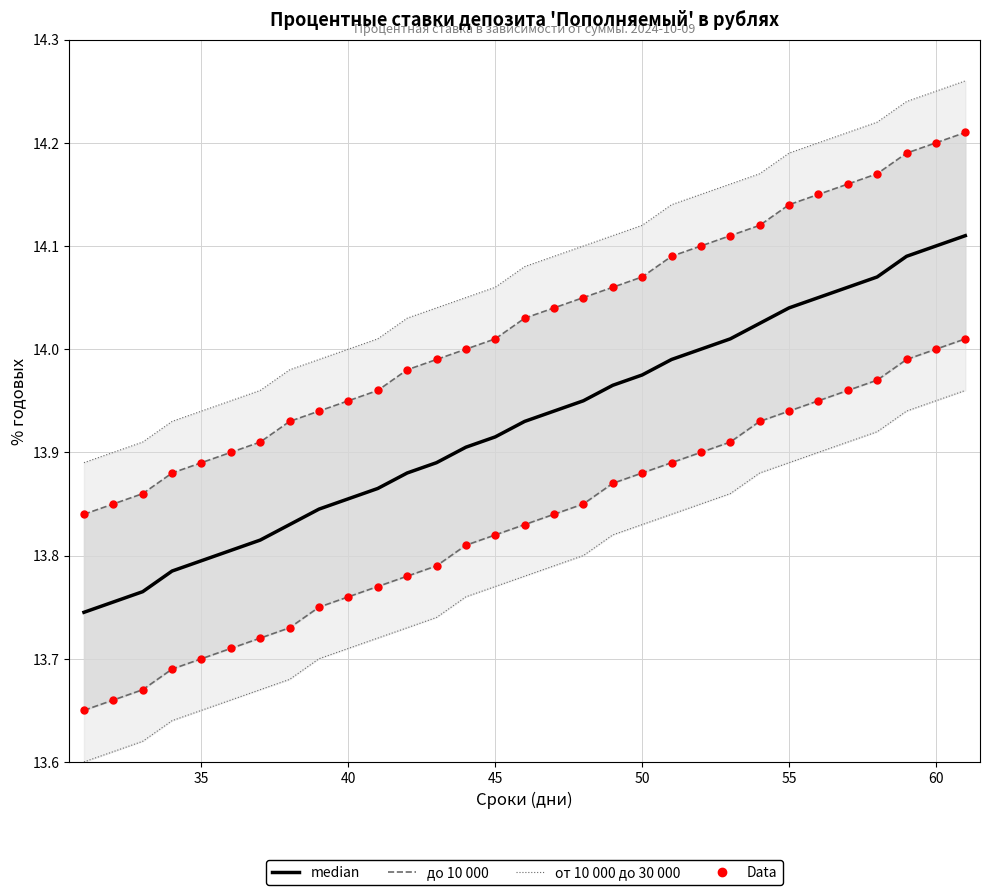

Is the value of от 10 000 до 30 000 (верхняя граница) at 40 greater than the value of Data (до 10 000) at 35?

Yes